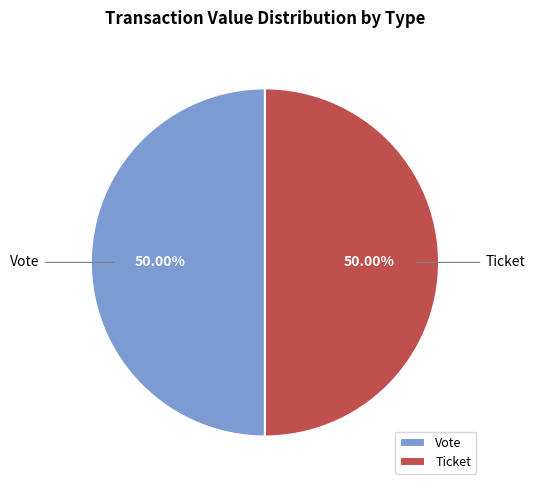

What is the ratio of the value at Ticket to the value at Vote?

1.0